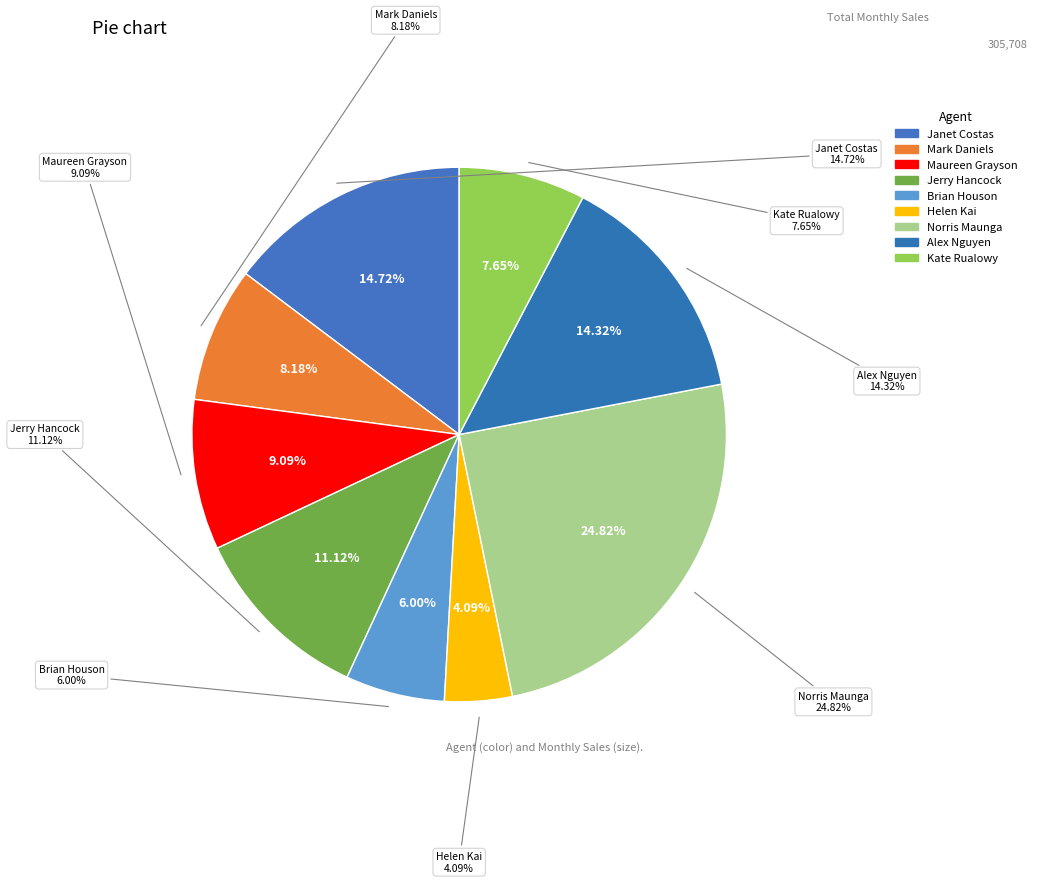

True or false: Maureen Grayson accounts for 22% of the total.

False